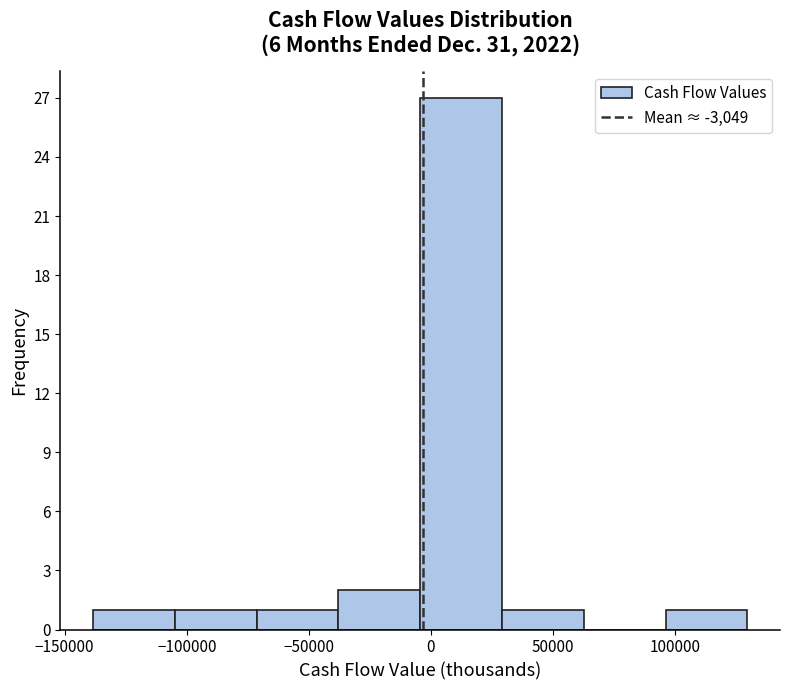

Reading left to right, list every bar in this chart as the range it spans on the x-axis followed by its height. Neither the bar edges nor the heights are printed on the chart, so give them approximately, as read against the axes.

-140000 to -105000: 1
-105000 to -70000: 1
-70000 to -40000: 1
-40000 to -5000: 2
-5000 to 30000: 27
30000 to 65000: 1
65000 to 95000: 0
95000 to 130000: 1